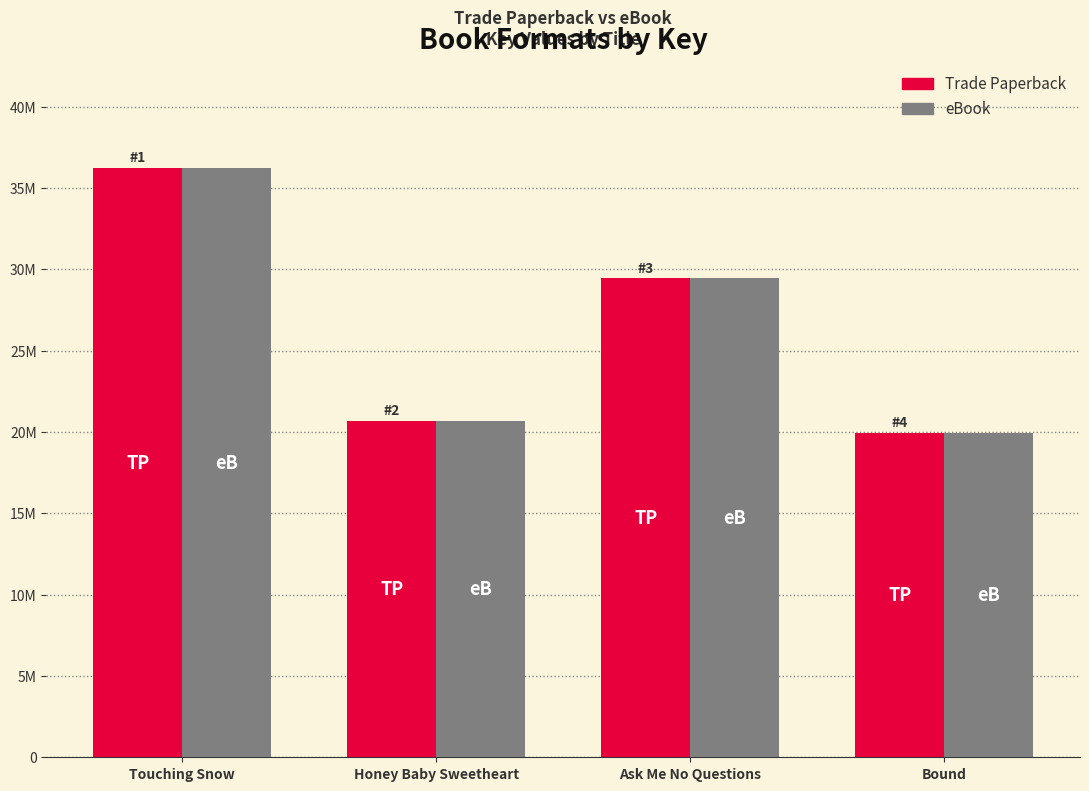

Which label corresponds to the smallest value in the chart?

Bound